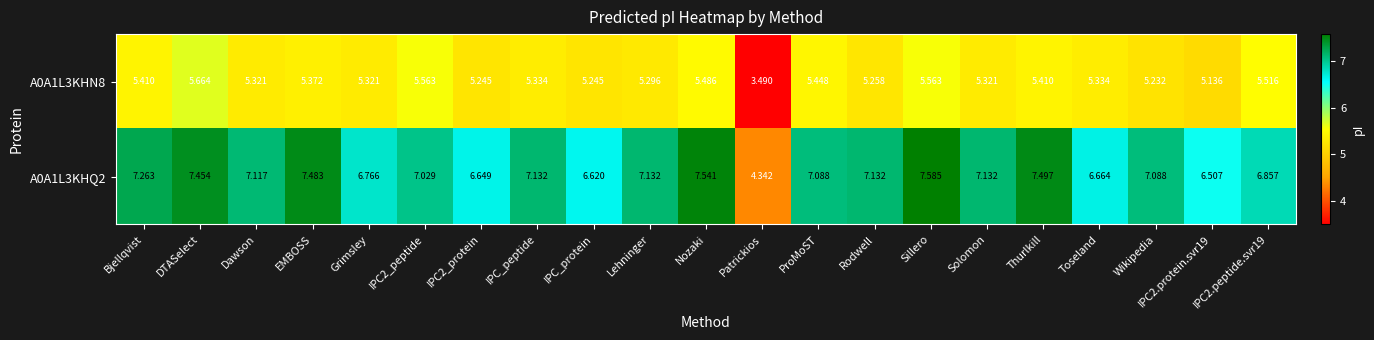

How many data points does each series have?

21